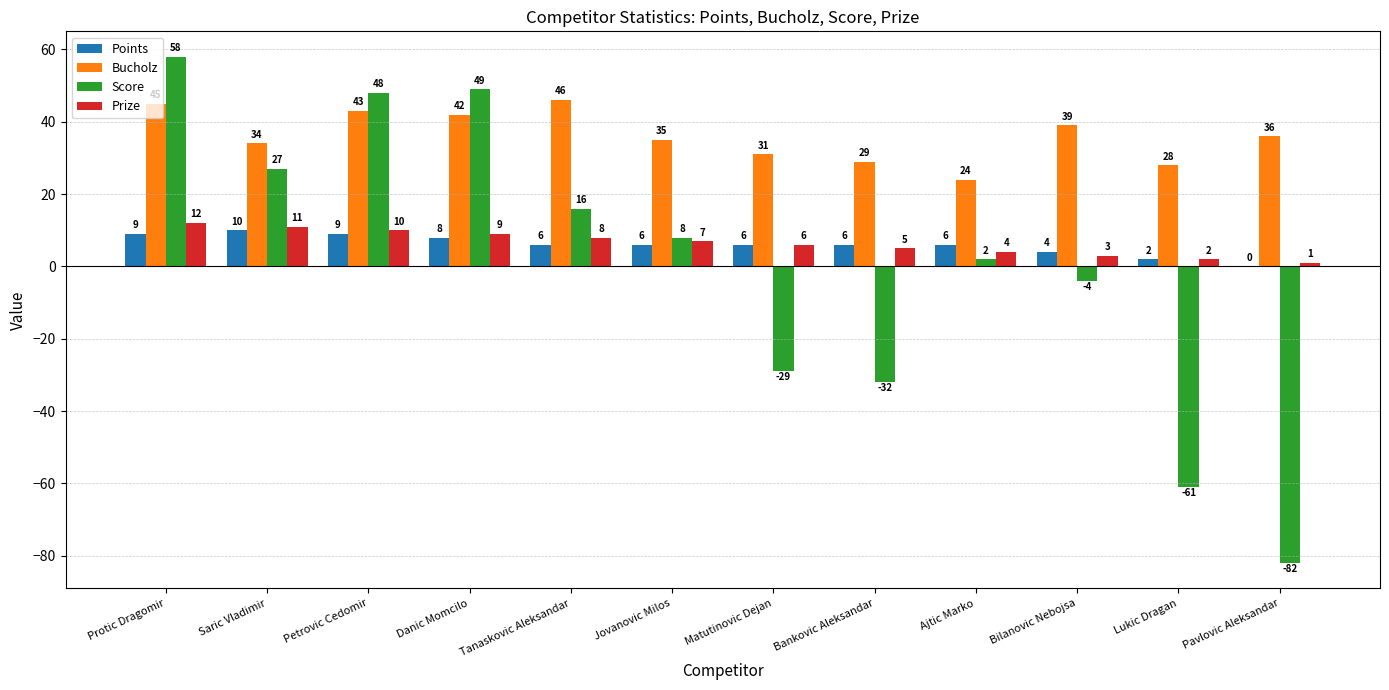

Which series has the widest spread of values?

Score